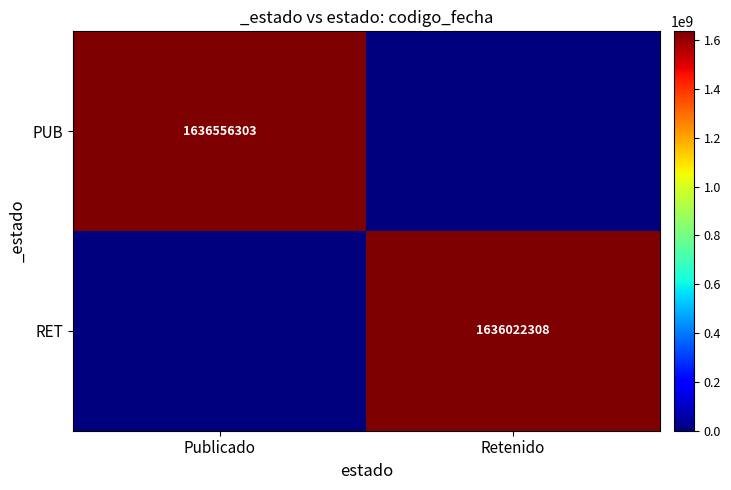

Count the number of data series in this chart.

2